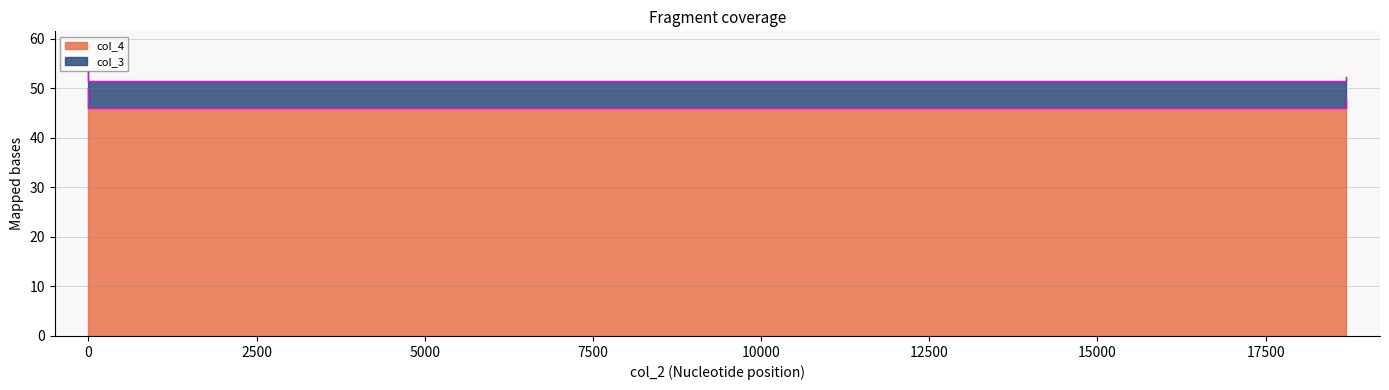

Rank the series by their maximum value, from lowest to highest.

col_4, col_3